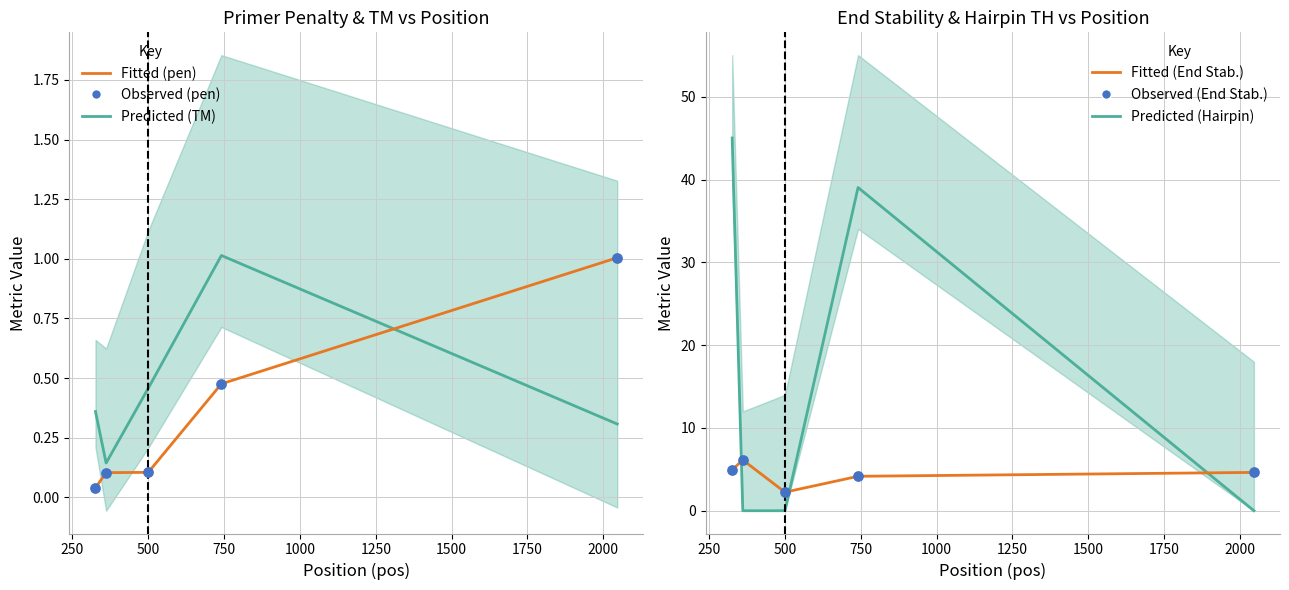

What are all the series names shown in the legend?

Fitted (pen), Predicted (TM scaled), Observed (pen), Fitted (End Stability), Predicted (Hairpin TH), Observed (End Stability)